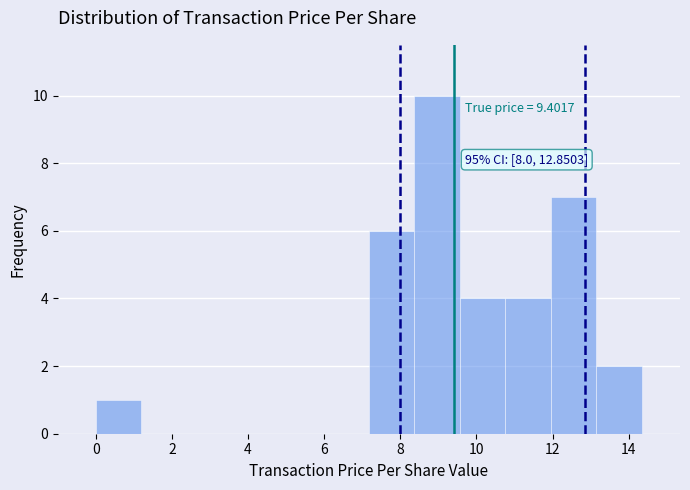

Which range on the x-axis has the tallest bar?

8.4 to 9.6